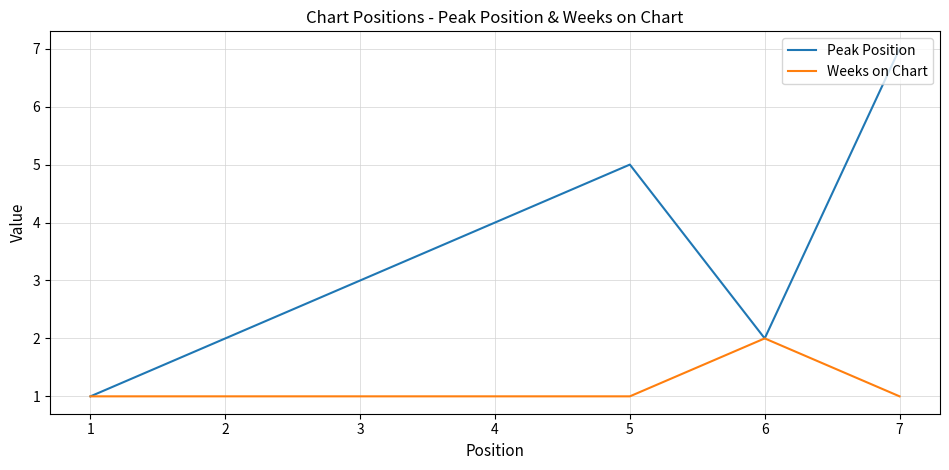

The Weeks on Chart series shows 2 at 3. True or false?

False